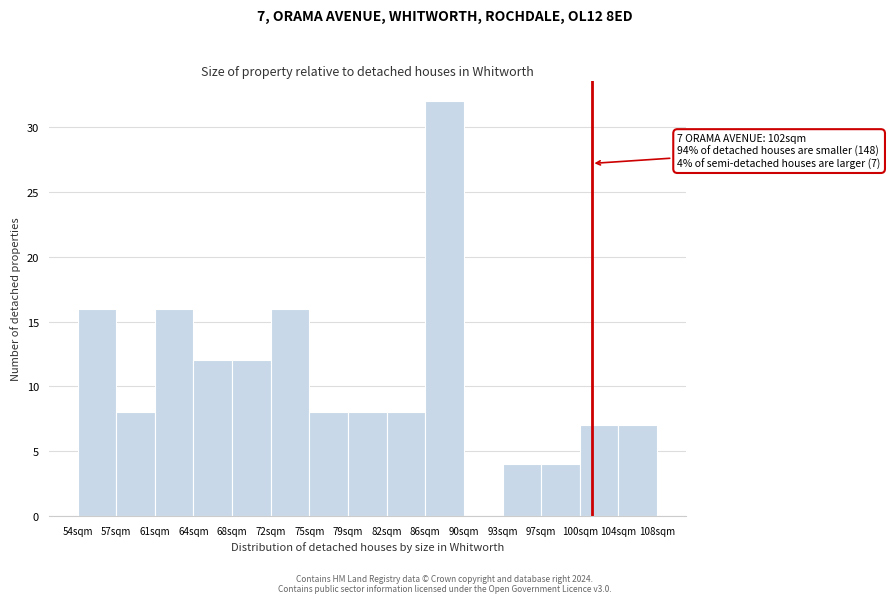

Which range on the x-axis has the tallest bar?

86.1 to 89.7